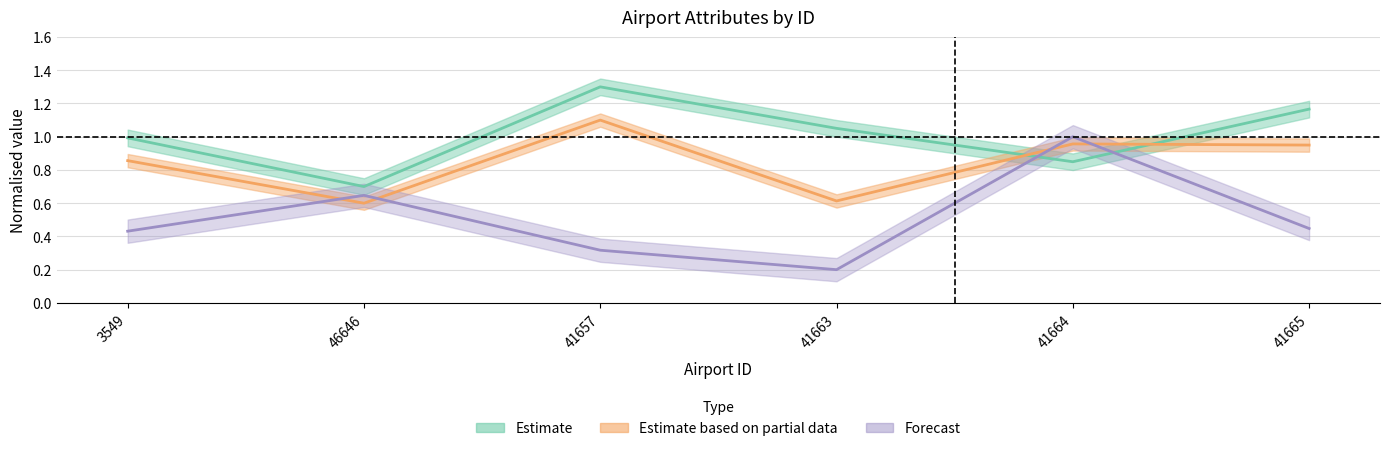

Reading right to left, list all the values displayed in this chart.

latitude_deg: 41665=1.2	41664=0.8	41663=1.1	41657=1.3	46646=0.7	3549=1.0
longitude_deg: 41665=0.9	41664=1.0	41663=0.6	41657=1.1	46646=0.6	3549=0.9
elevation_ft: 41665=0.4	41664=1.0	41663=0.2	41657=0.3	46646=0.6	3549=0.4